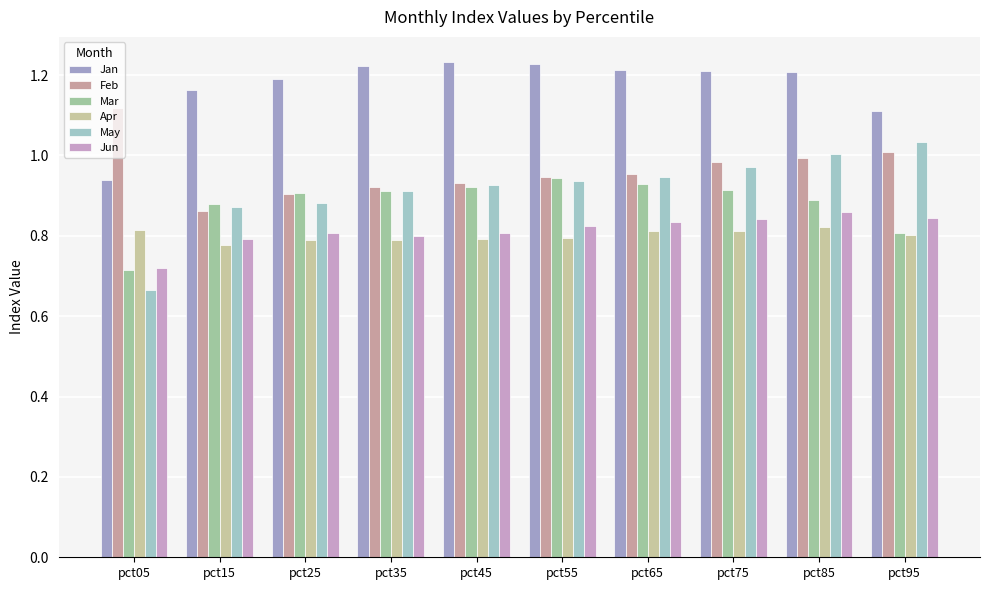

List the series in order of their peak value, lowest first.

Apr, Jun, Mar, May, Feb, Jan